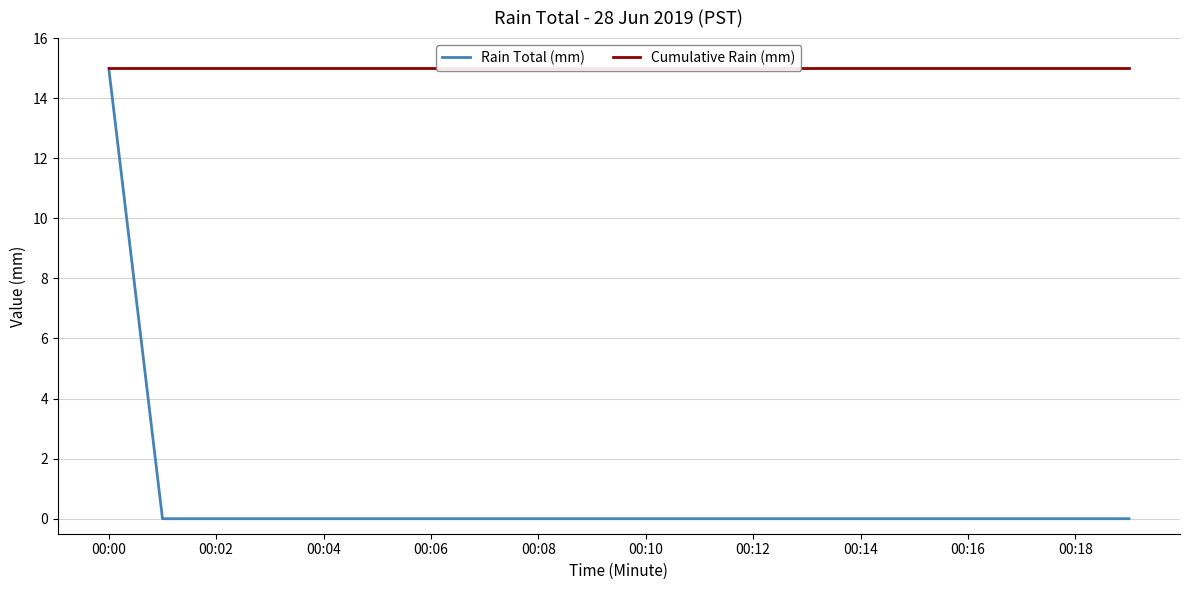

At which label does Rain Total (mm) reach its peak?

00:00